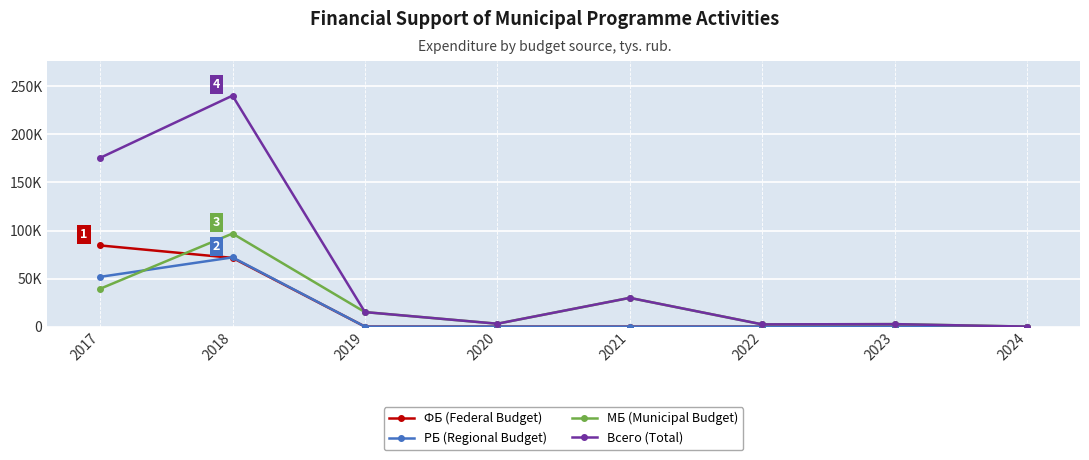

True or false: МБ (Municipal Budget) has a value of 8961.9 at 2021.

False